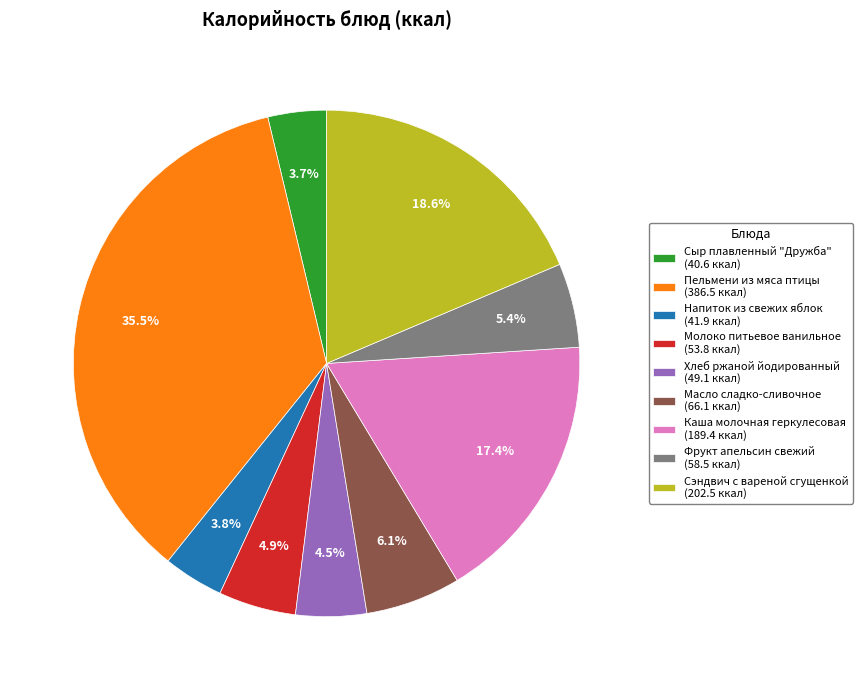

Between Масло сладко-сливочное (66.1 ккал) and Напиток из свежих яблок (41.9 ккал), which is larger?

Масло сладко-сливочное (66.1 ккал)